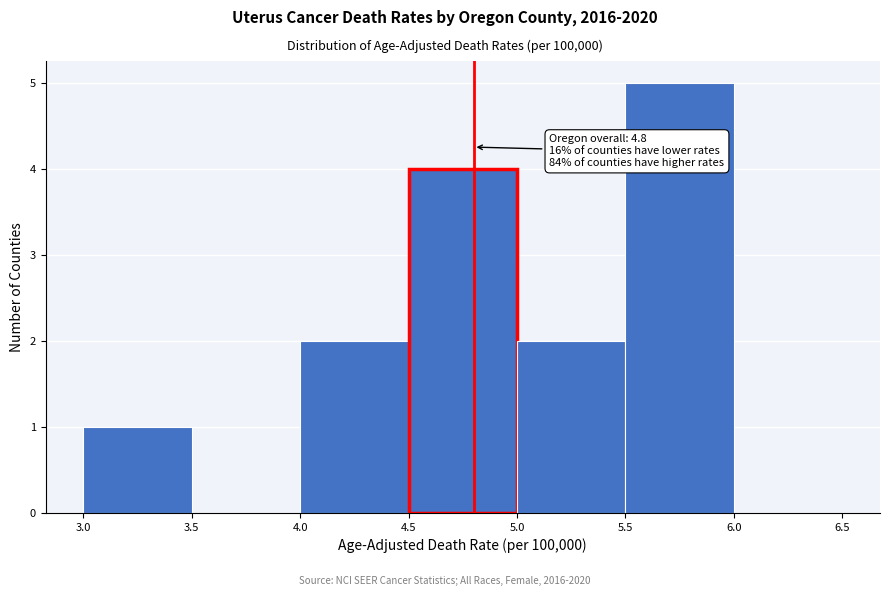

Over which range of the x-axis is the bar tallest?

5.5 to 6.0